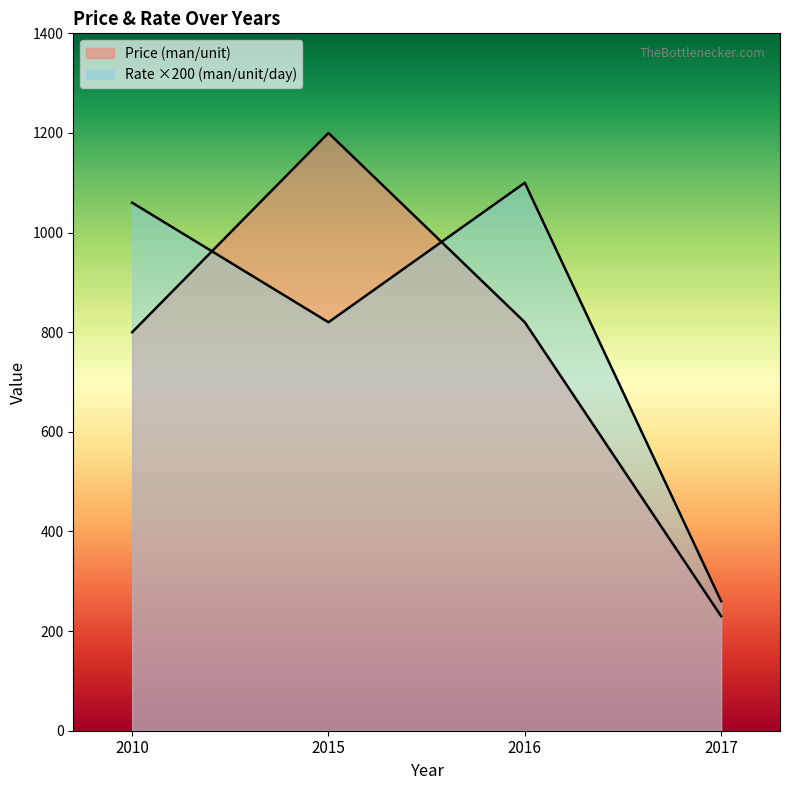

At which category does Rate (man/unit/day) reach its first local valley?

2015